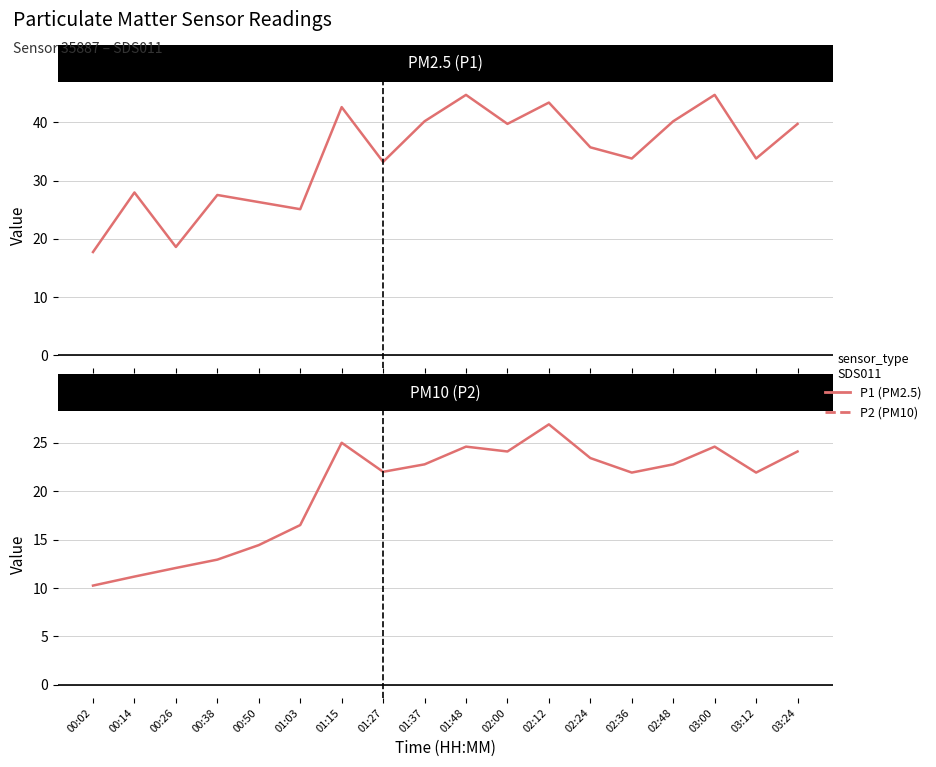

At which category does P1 reach its first local valley?

00:26